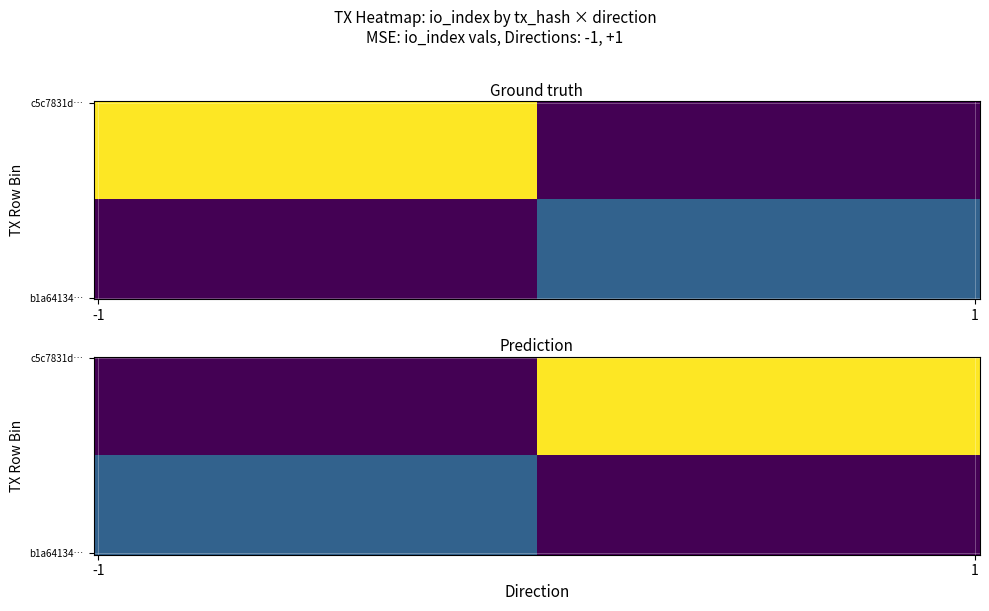

Which series has the largest total across all categories?

c5c7831dab6ad353659de8bffb0dff98bdf5cc7